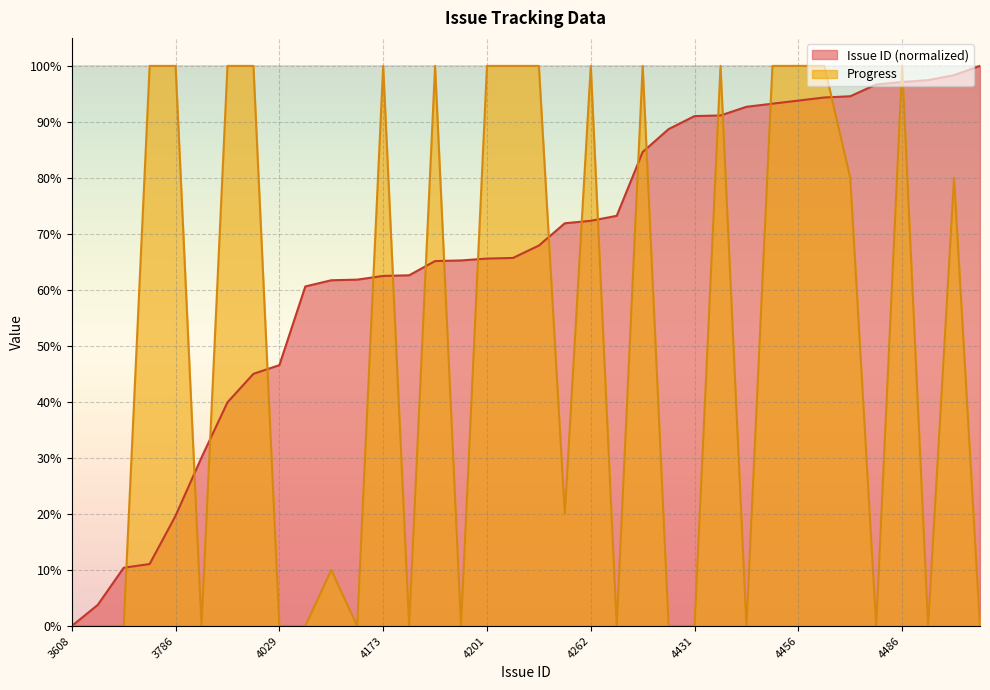

Where does the Progress series first go above 80?

3708